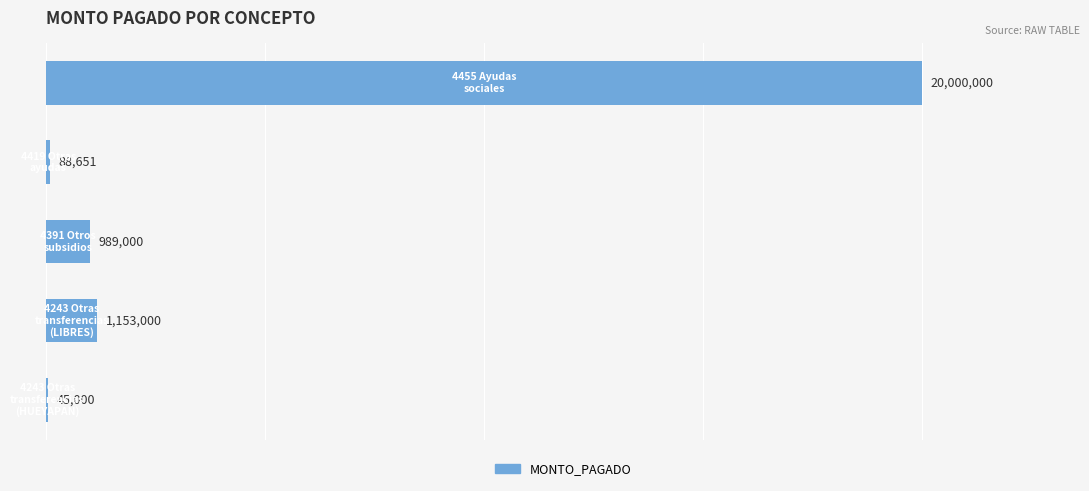

What is the sum of all values?

22275651